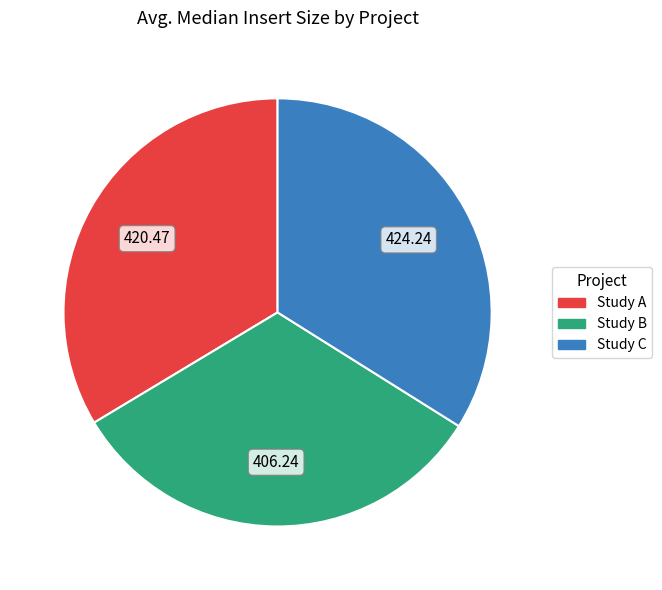

Do Study B and Study C together represent more than half of the pie?

Yes